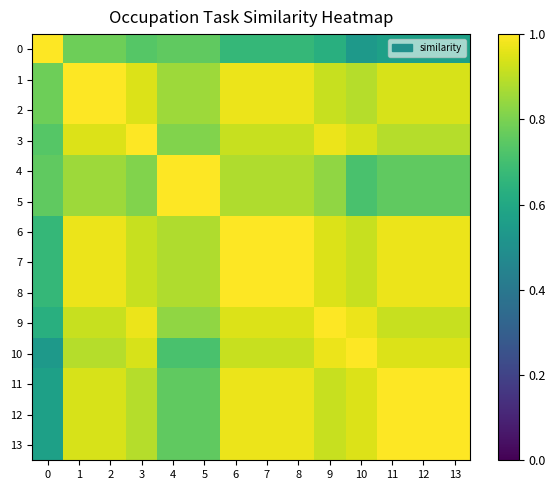

At which category does the chart reach its minimum across all series?

10